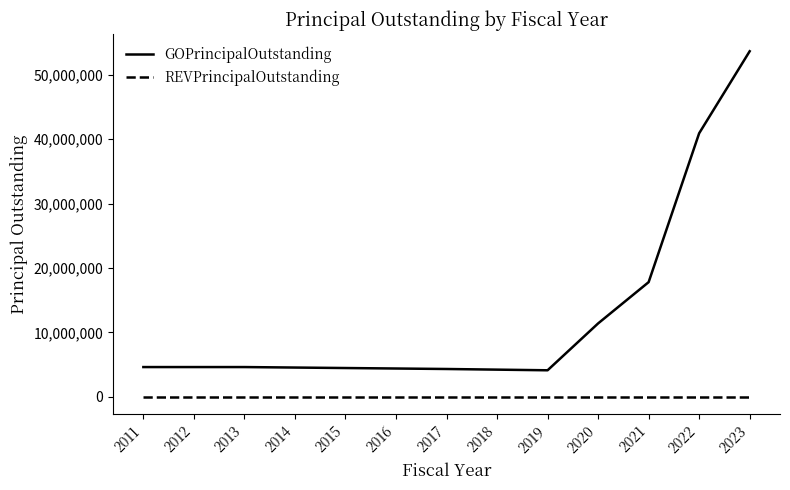

The value of GOPrincipalOutstanding at 2019 is 1488214. True or false?

False